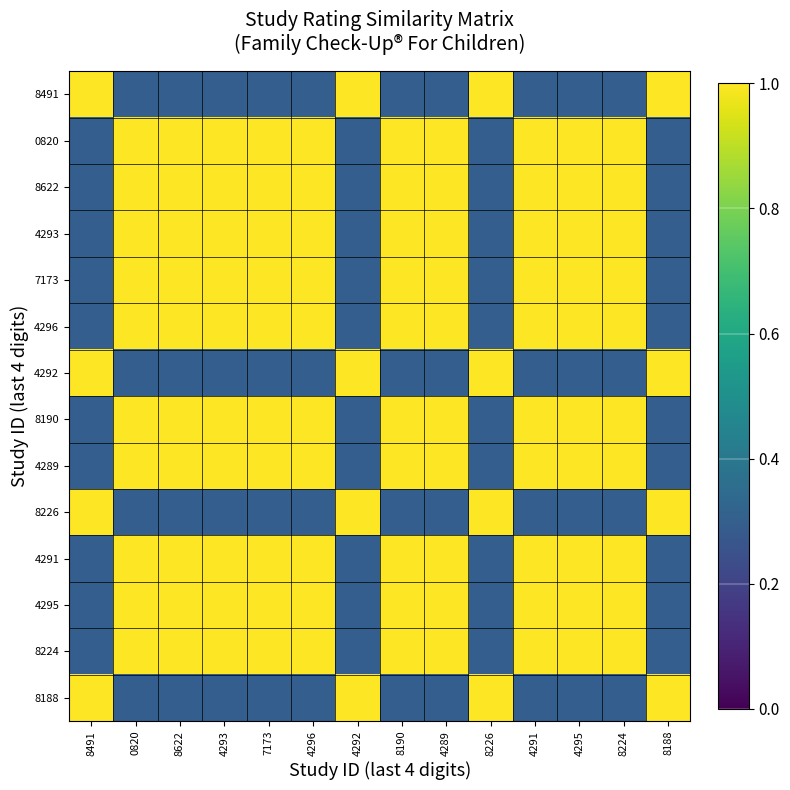

At how many categories does at least one series exceed 0?

14